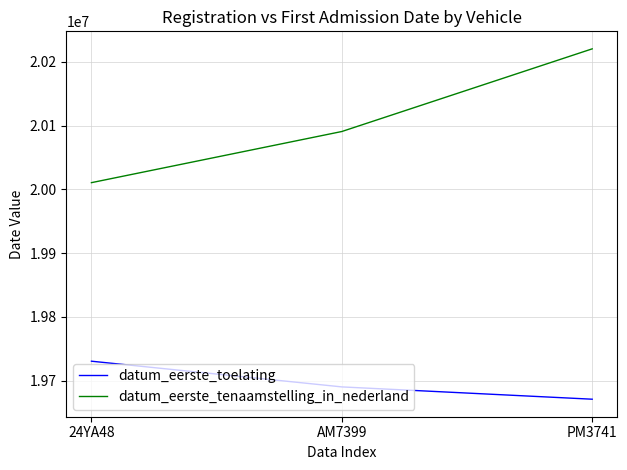

How many distinct data groups are displayed?

2